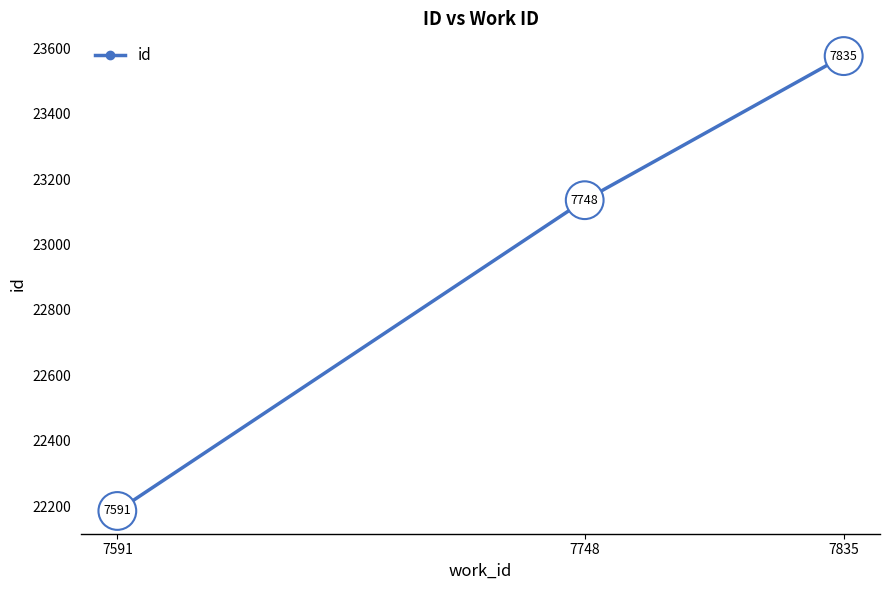

List the labels in order of value, smallest first.

7591, 7748, 7835